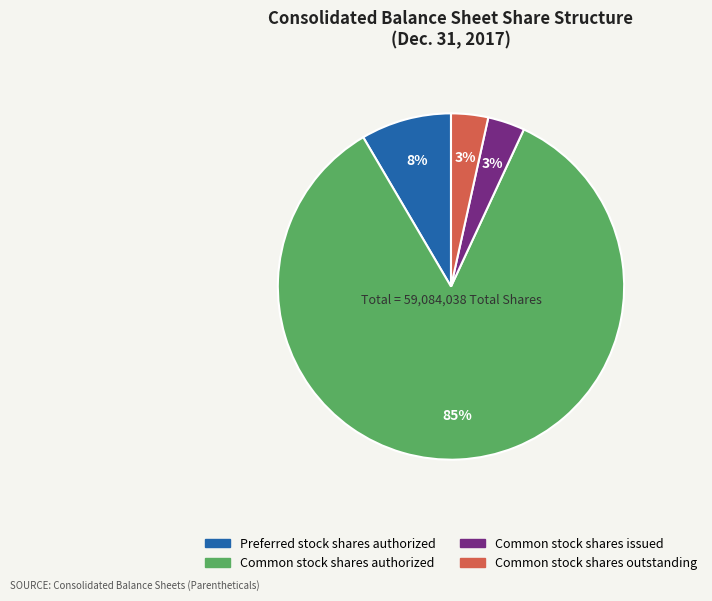

The Common stock shares authorized slice represents 72% of the pie. True or false?

False